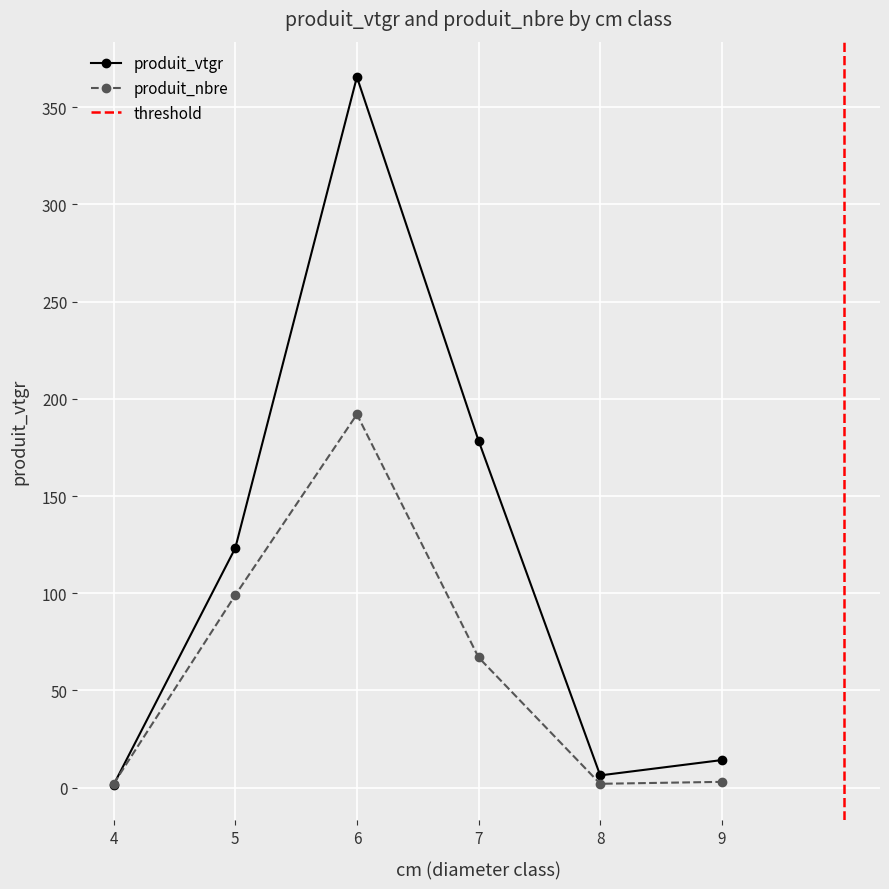

At which category does produit_nbre reach its first local peak?

6